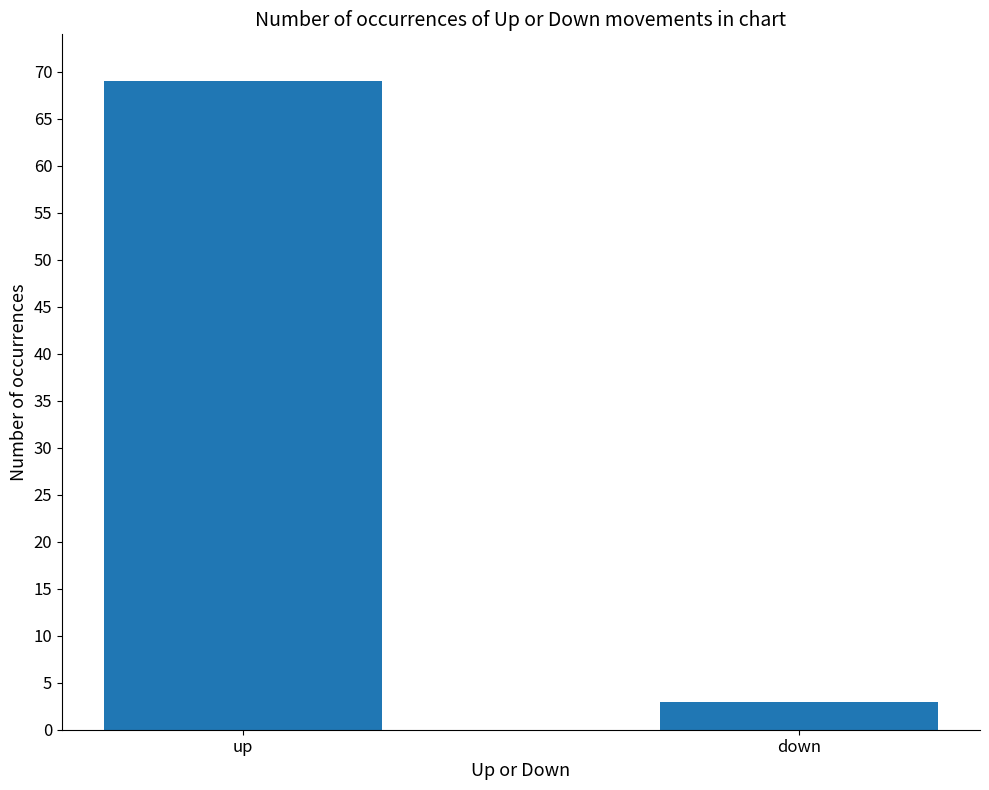

What position from the left is down?

2